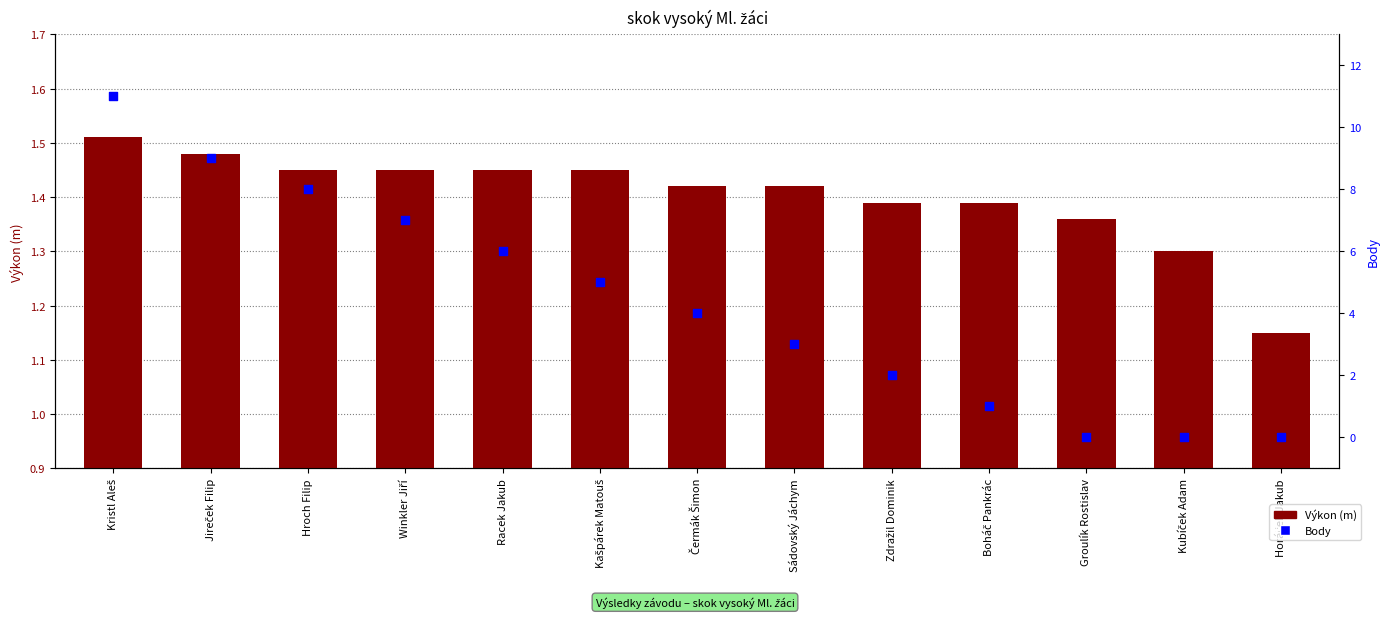

Which series has the widest spread of Y values?

Body